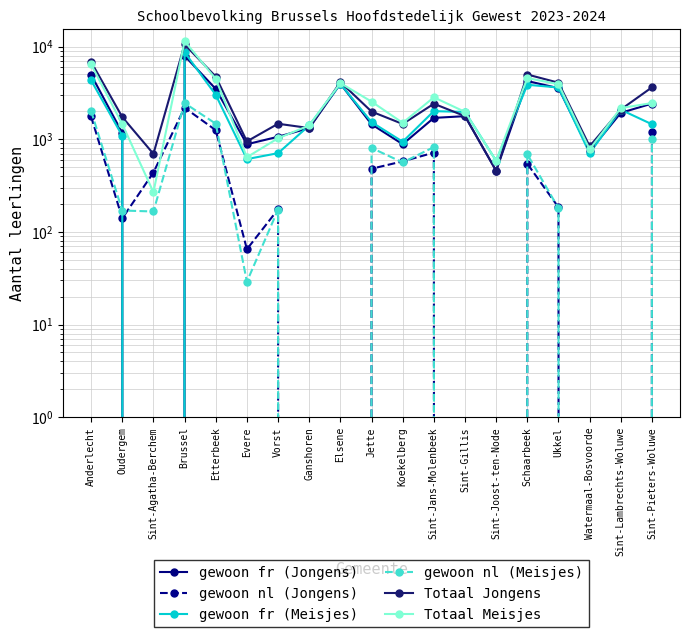

True or false: gewoon fr (Meisjes) has a value of 1407 at Ganshoren.

True